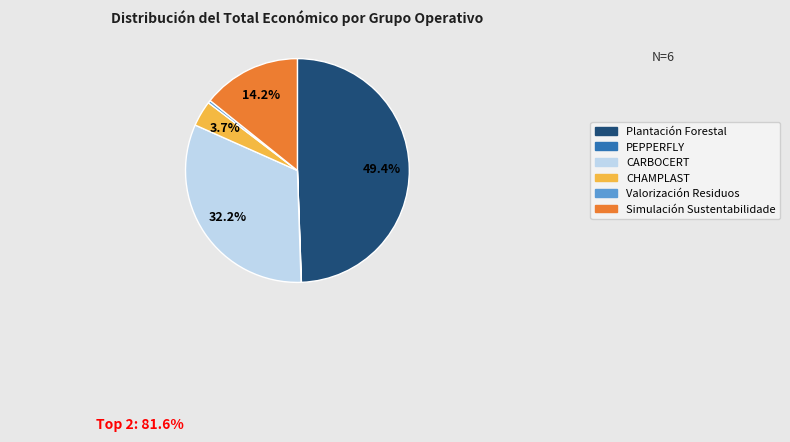

Which has a higher value, CARBOCERT or Simulación Sustentabilidade?

CARBOCERT